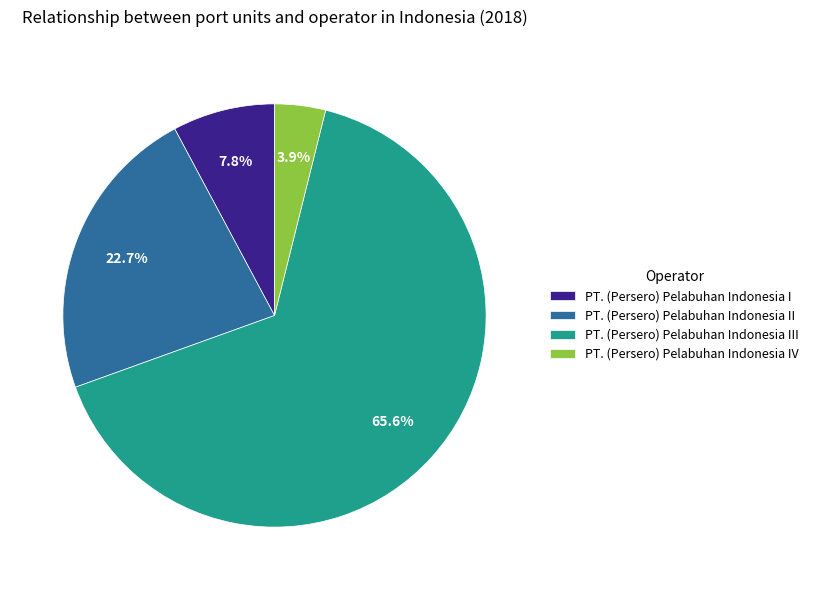

Count the number of slices in the pie.

4